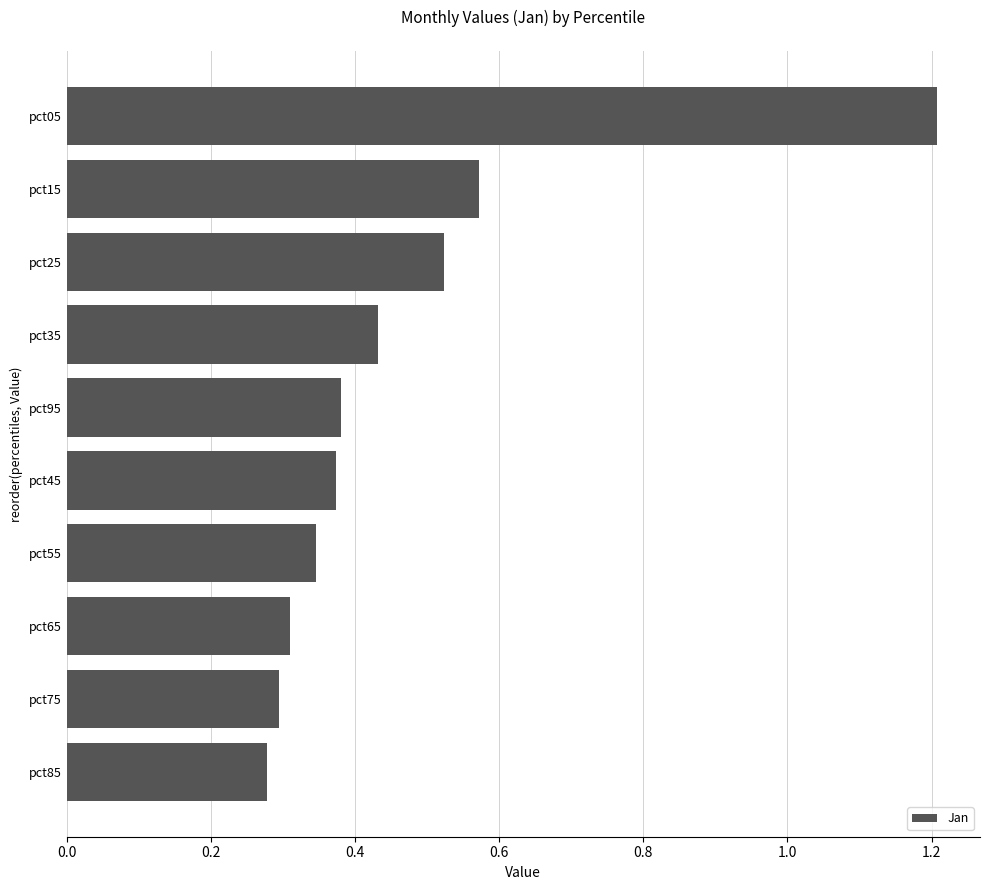

Which has a higher value, pct15 or pct85?

pct15